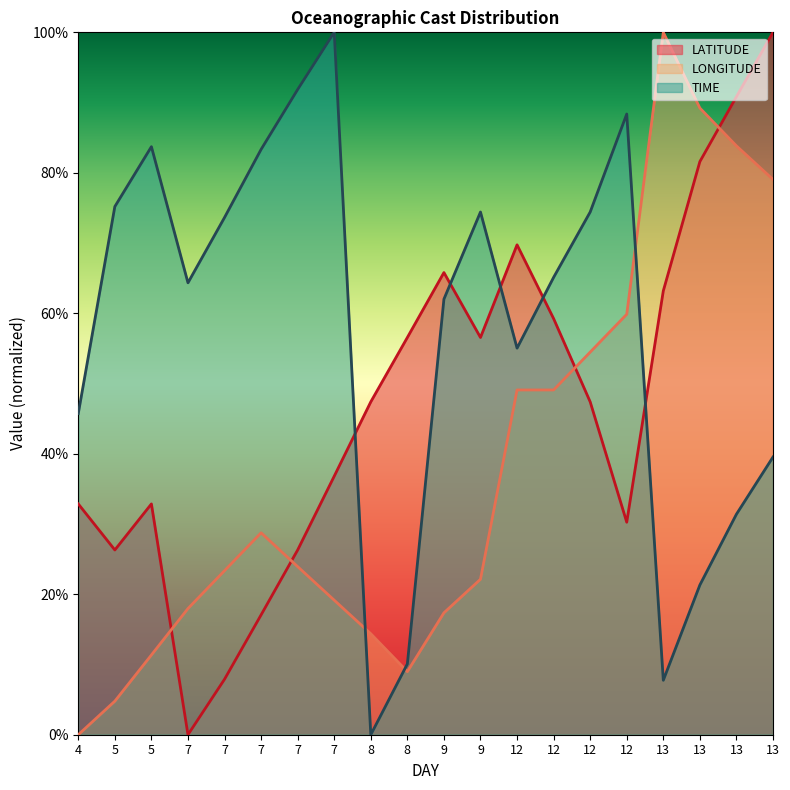

At which category is the sum across all series the highest?

13